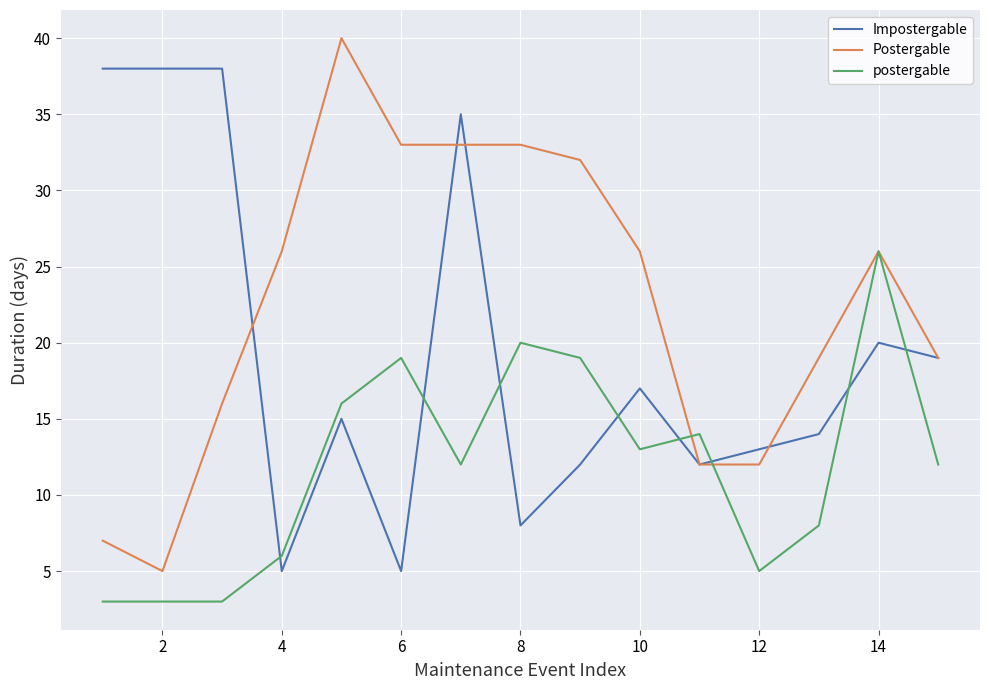

Is this an area chart (filled region under the line)?

No